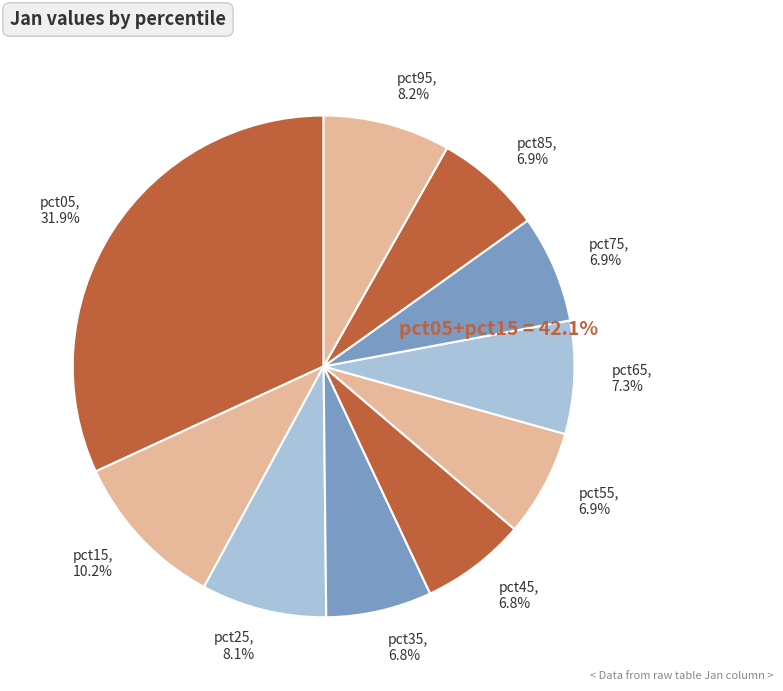

What is the total percentage of pct15 and pct95?

18.4%